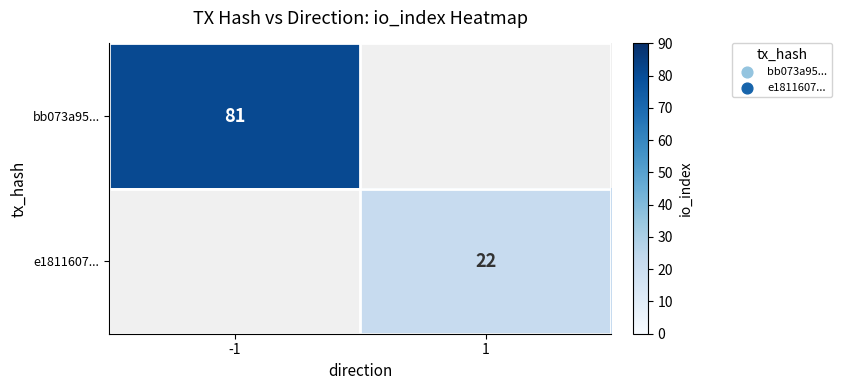

True or false: bb073a95... has a value of 81 at -1.

True